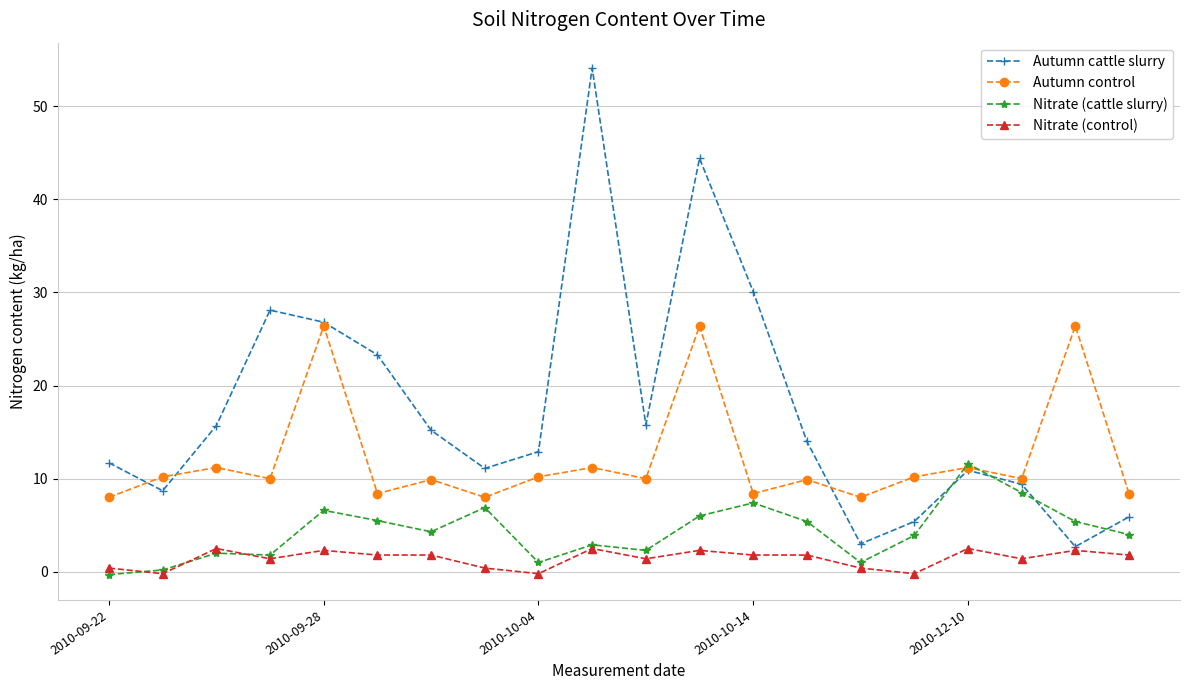

Is this an area chart (filled region under the line)?

No